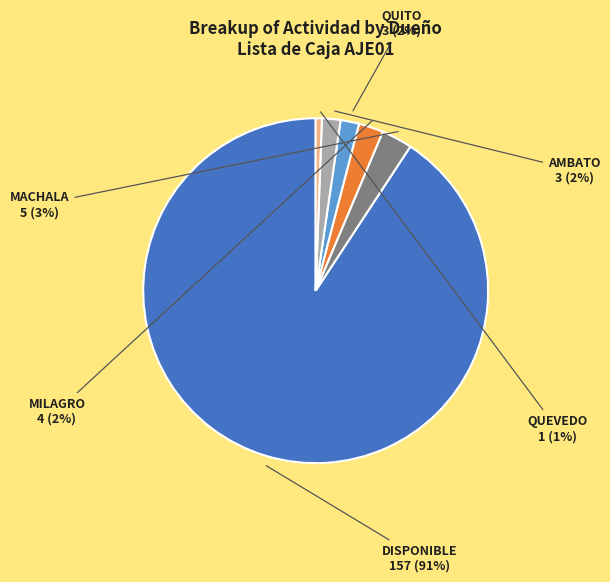

To the nearest percent, what is the average slice percentage?

17%